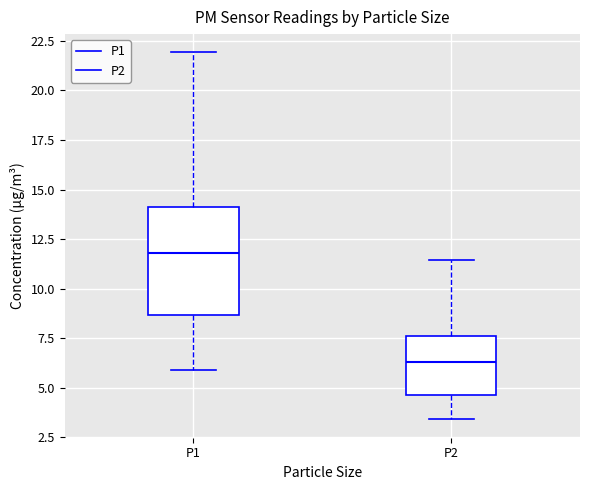

Which box has the lowest median line?

P2